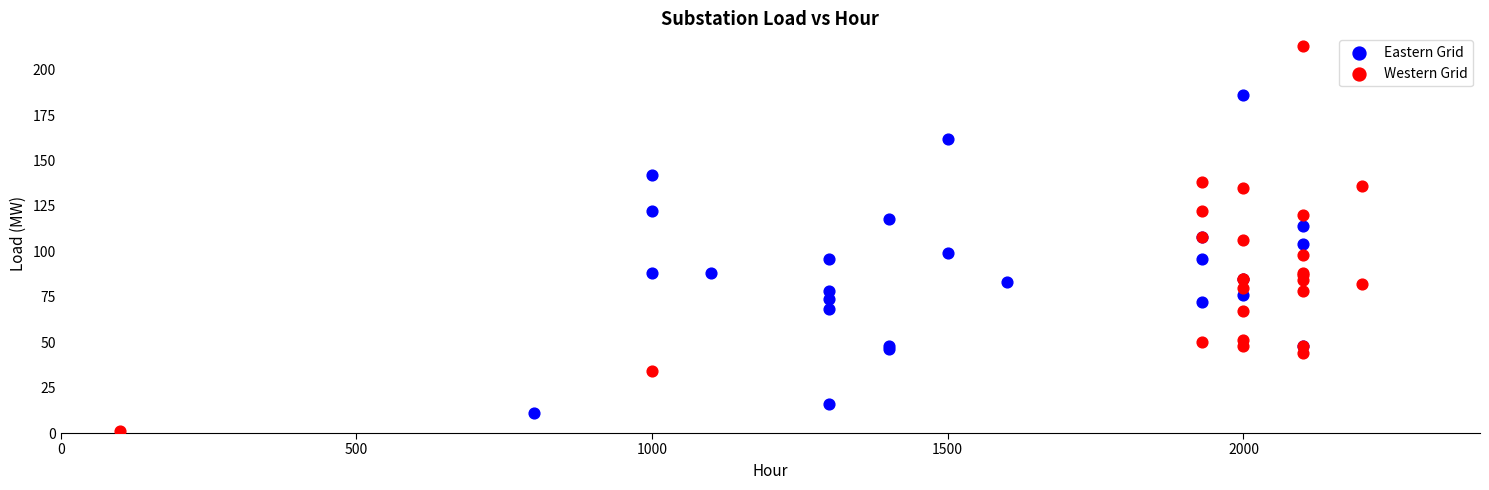

Which series reaches the maximum Y coordinate?

Western Grid